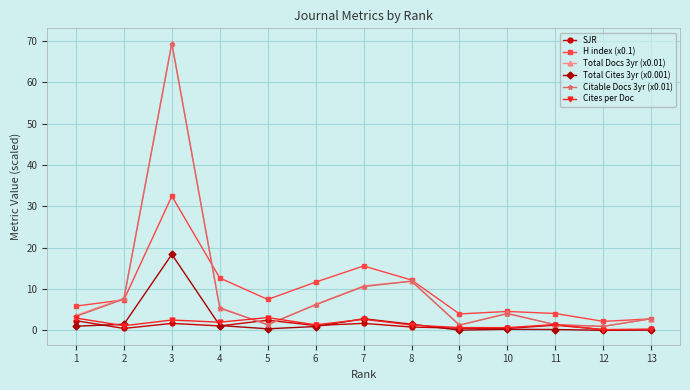

At which label does H index (x0.1) first exceed 7?

2